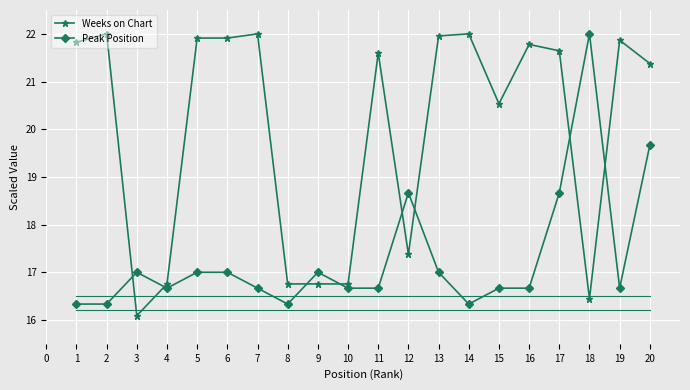

True or false: Weeks on Chart has a value of 16.4 at 18.

True